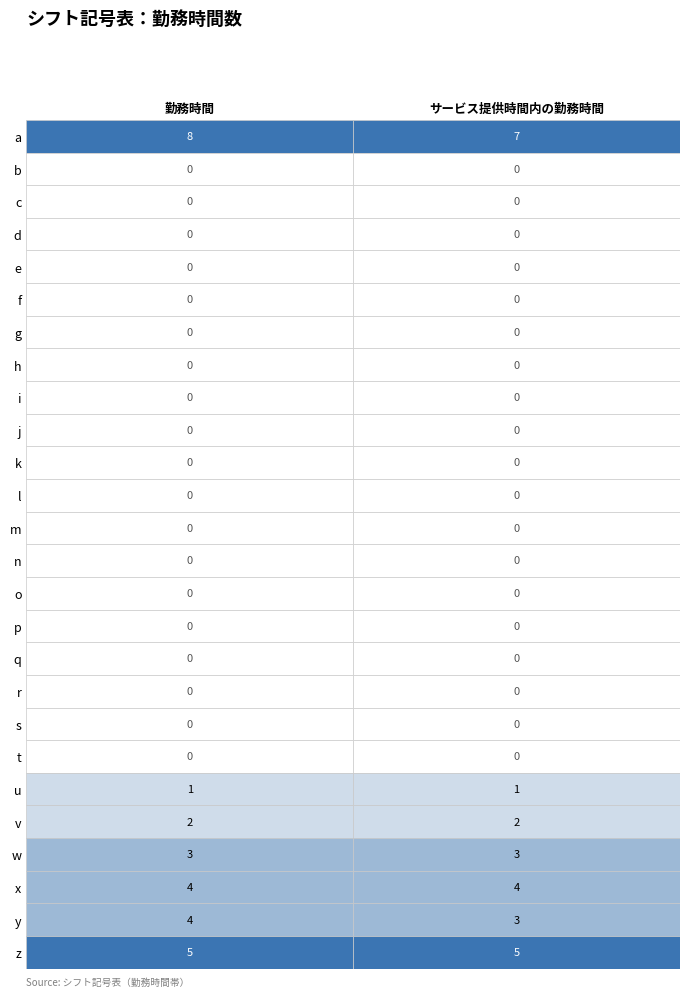

Reading right to left, what are all the values shown in this chart?

a: 7	8
b: 0	0
c: 0	0
d: 0	0
e: 0	0
f: 0	0
g: 0	0
h: 0	0
i: 0	0
j: 0	0
k: 0	0
l: 0	0
m: 0	0
n: 0	0
o: 0	0
p: 0	0
q: 0	0
r: 0	0
s: 0	0
t: 0	0
u: 1	1
v: 2	2
w: 3	3
x: 4	4
y: 3	4
z: 5	5